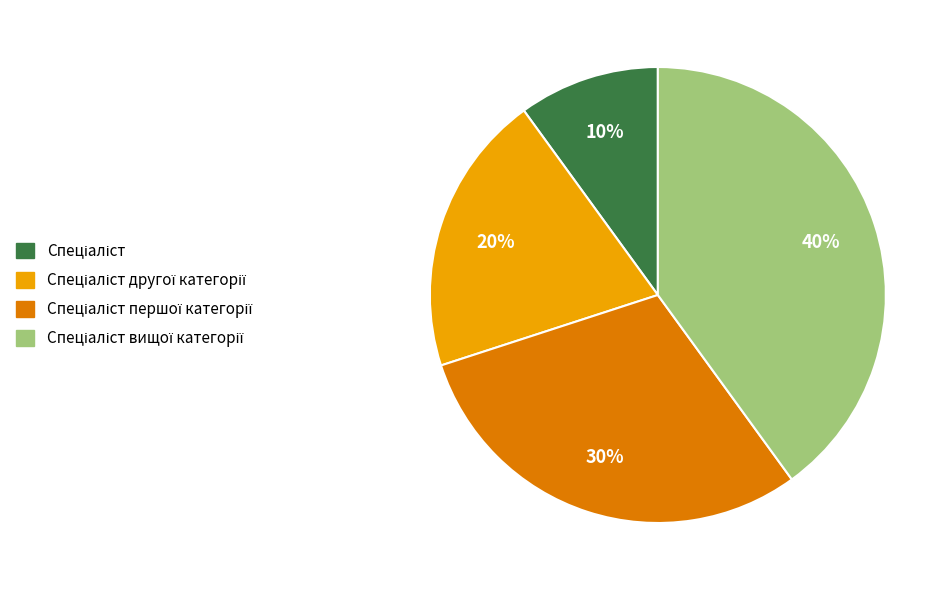

To the nearest percent, what is the difference between the largest and smallest slice percentages?

30%